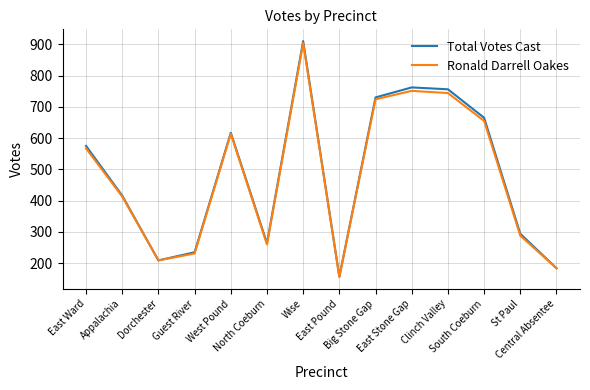

Is this an area chart (filled region under the line)?

No